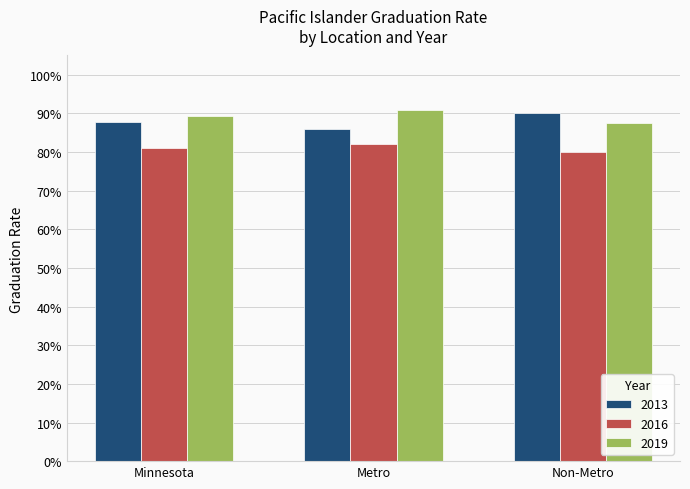

Between Non-Metro and Metro, which is larger?

Non-Metro